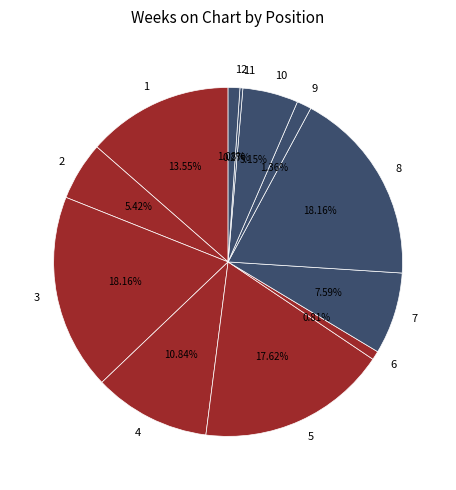

To the nearest percent, what portion does 8 represent?

18%